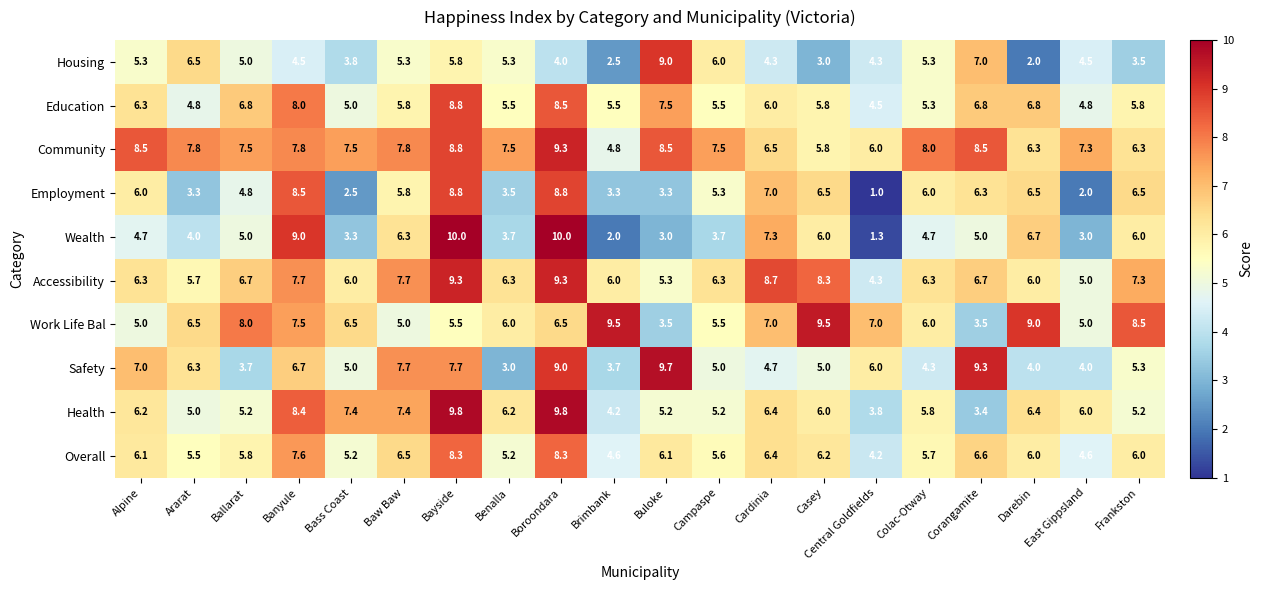

What is the highest value of the Wealth series?

10.0